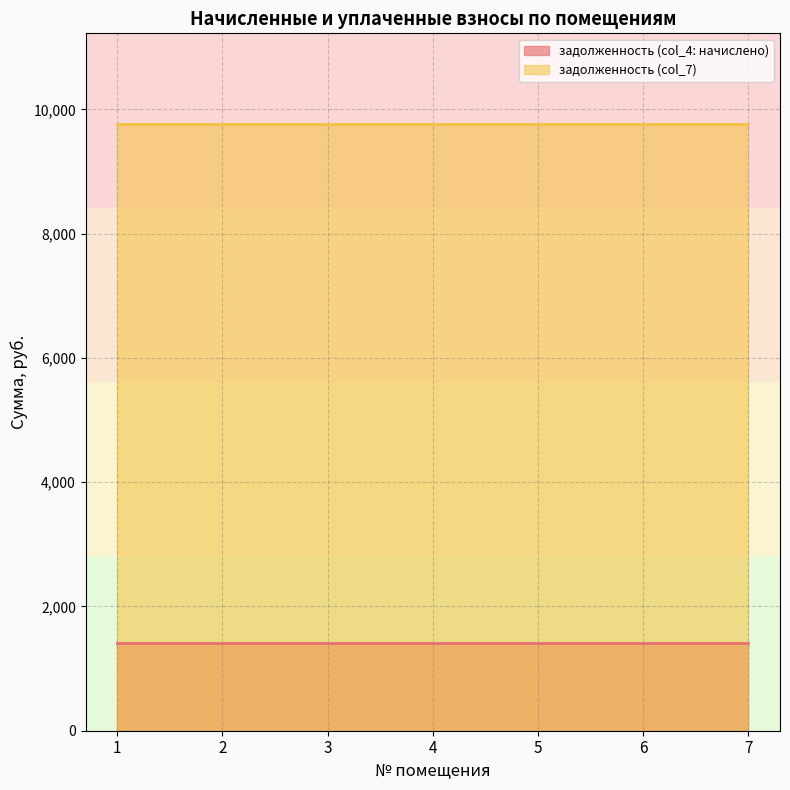

List the series in order of their overall mean, lowest first.

задолженность (col_4: начислено), задолженность (col_7)